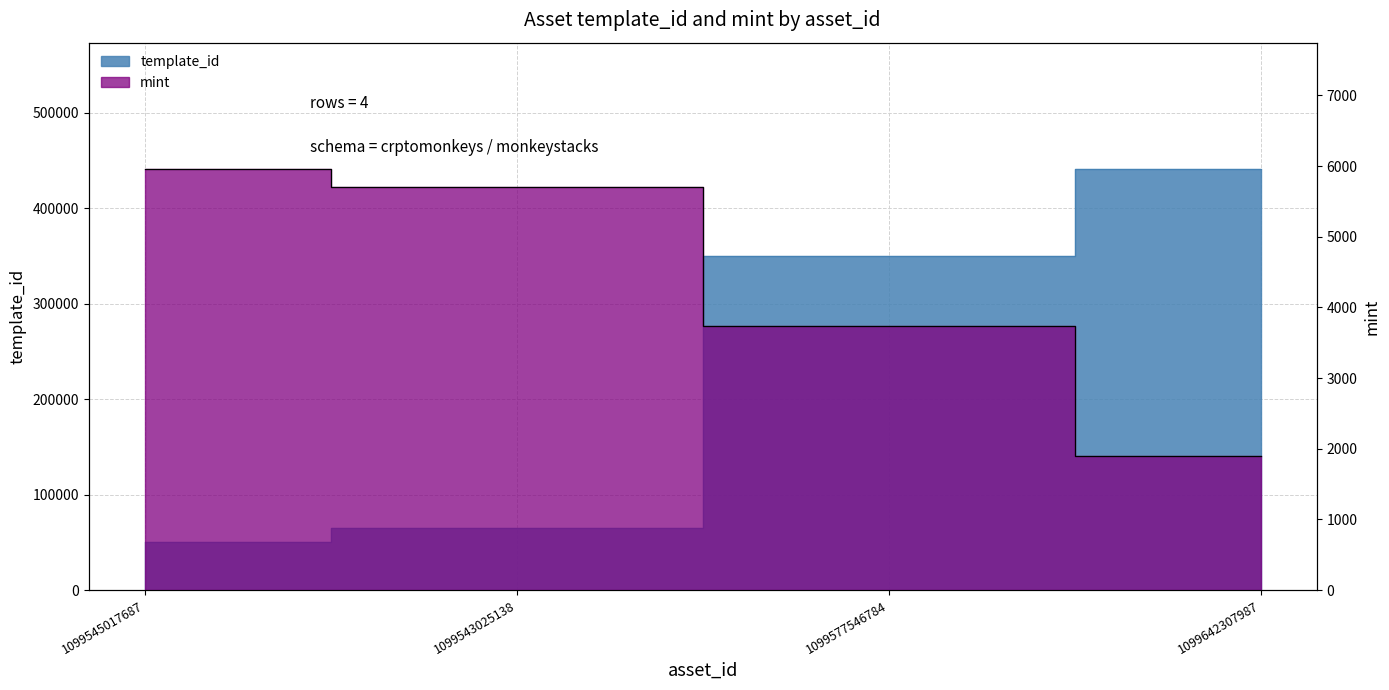

List the series in order of their overall mean, lowest first.

mint, template_id